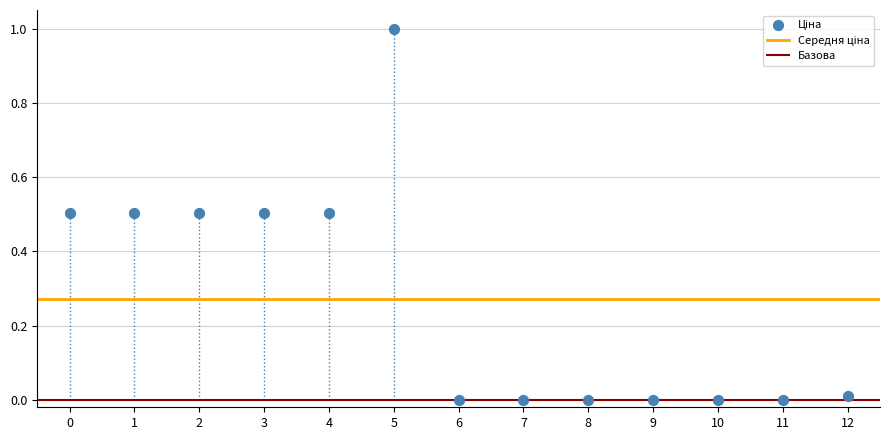

What is the range of Y values (max minus min)?

1.0